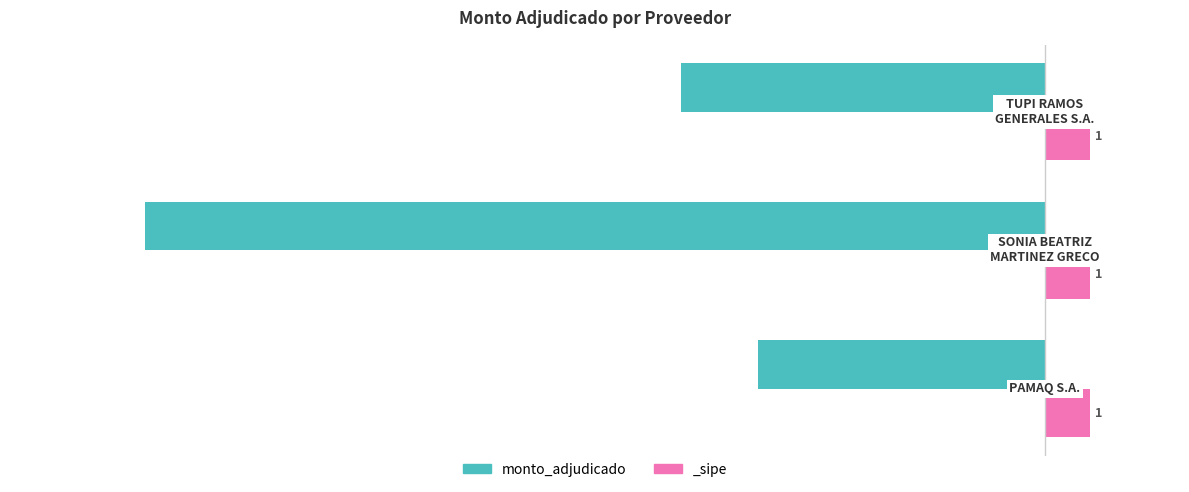

What is the sum of all values?

-621880000